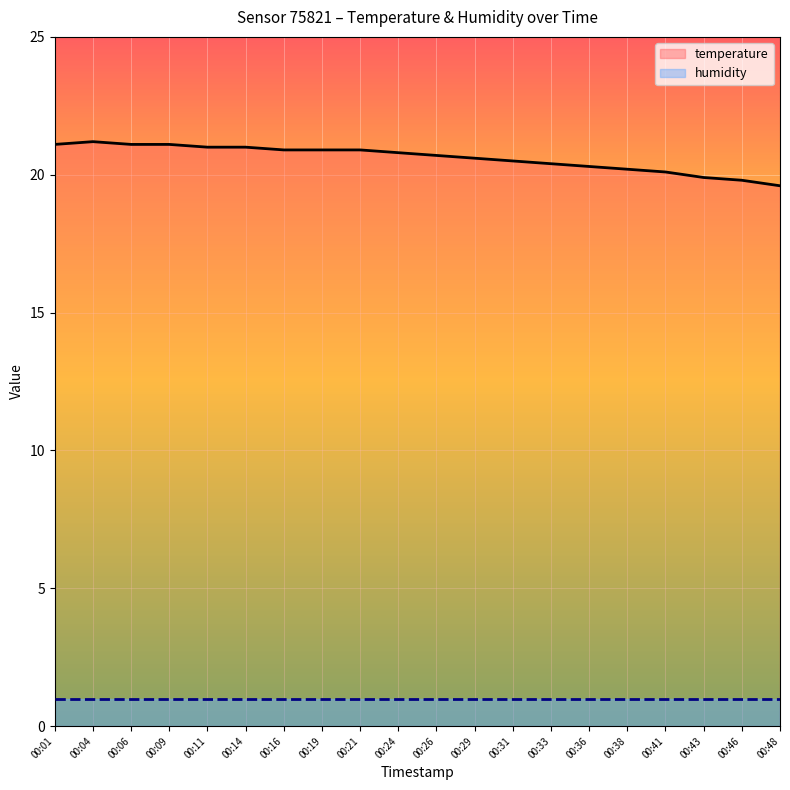

Rank the series by their maximum value, from lowest to highest.

humidity, temperature